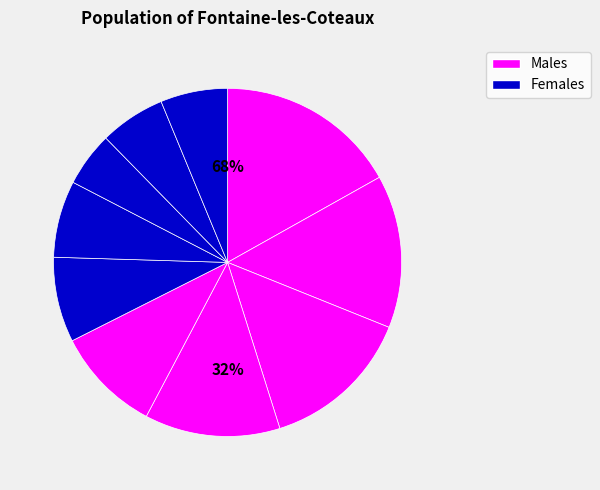

Is it true that pct85 is 6% of the pie?

True